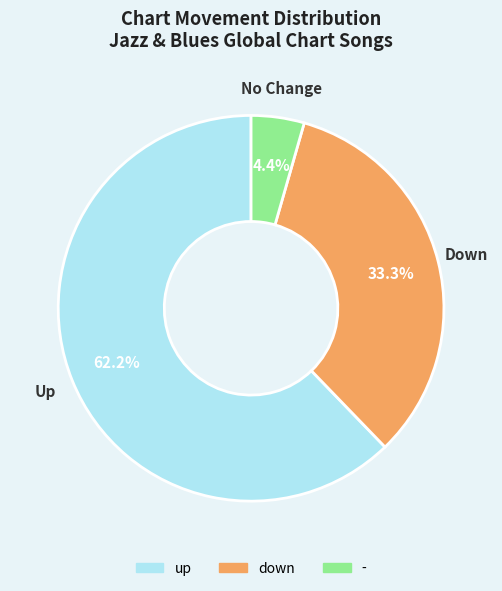

What percentage do down and up together represent?

95.6%